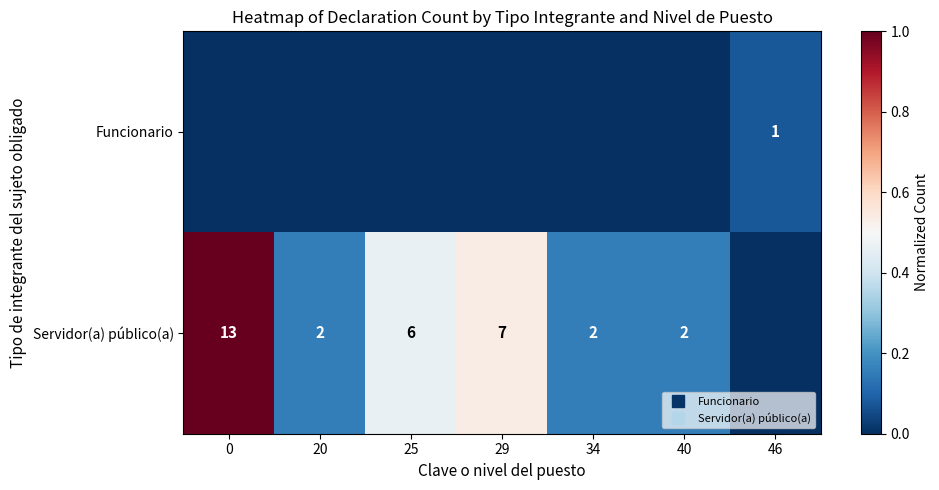

Which series has the largest range (max minus min)?

Servidor(a) público(a)